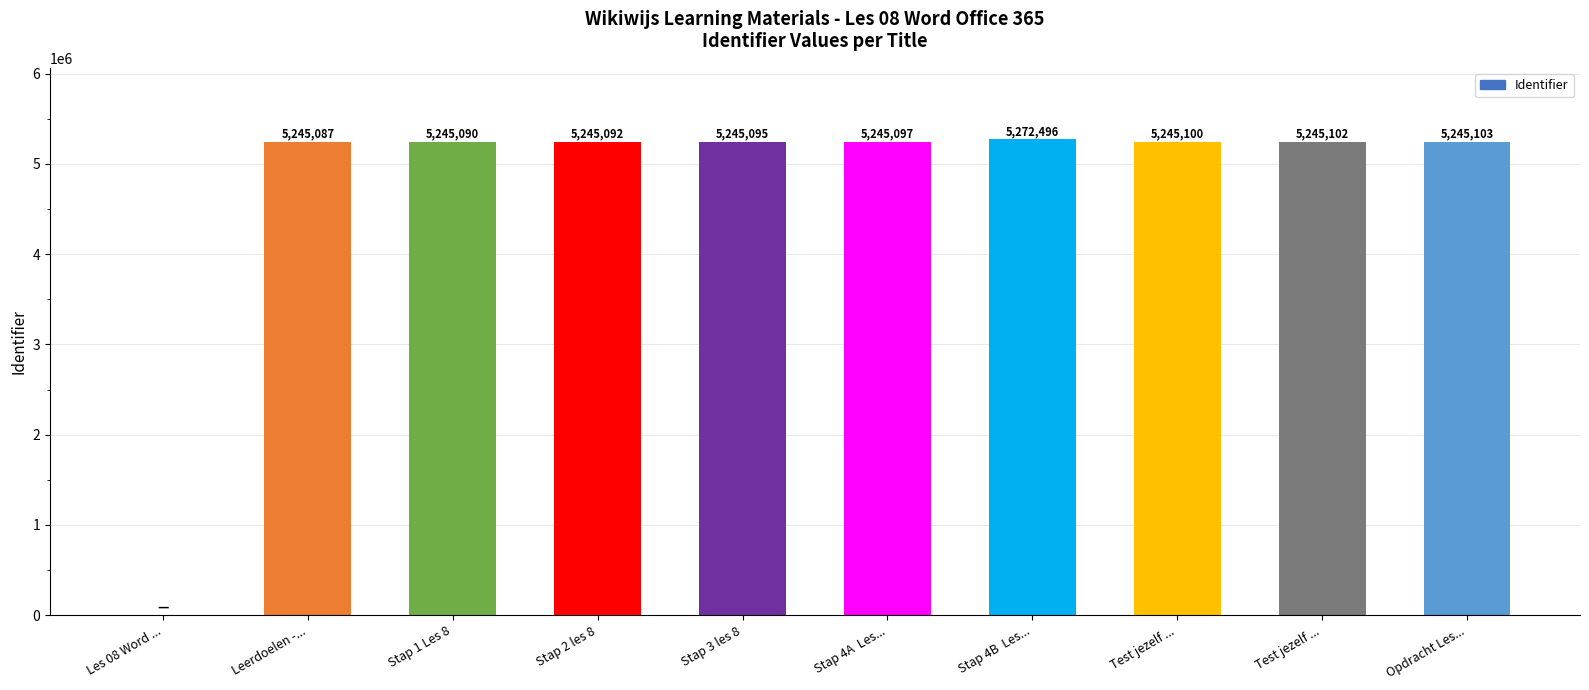

Rank the categories by value from lowest to highest.

Les 08 Word ..., Leerdoelen -..., Stap 1 Les 8, Stap 2 les 8, Stap 3 les 8, Stap 4A  Les..., Test jezelf ..., Test jezelf ..., Opdracht Les..., Stap 4B  Les...